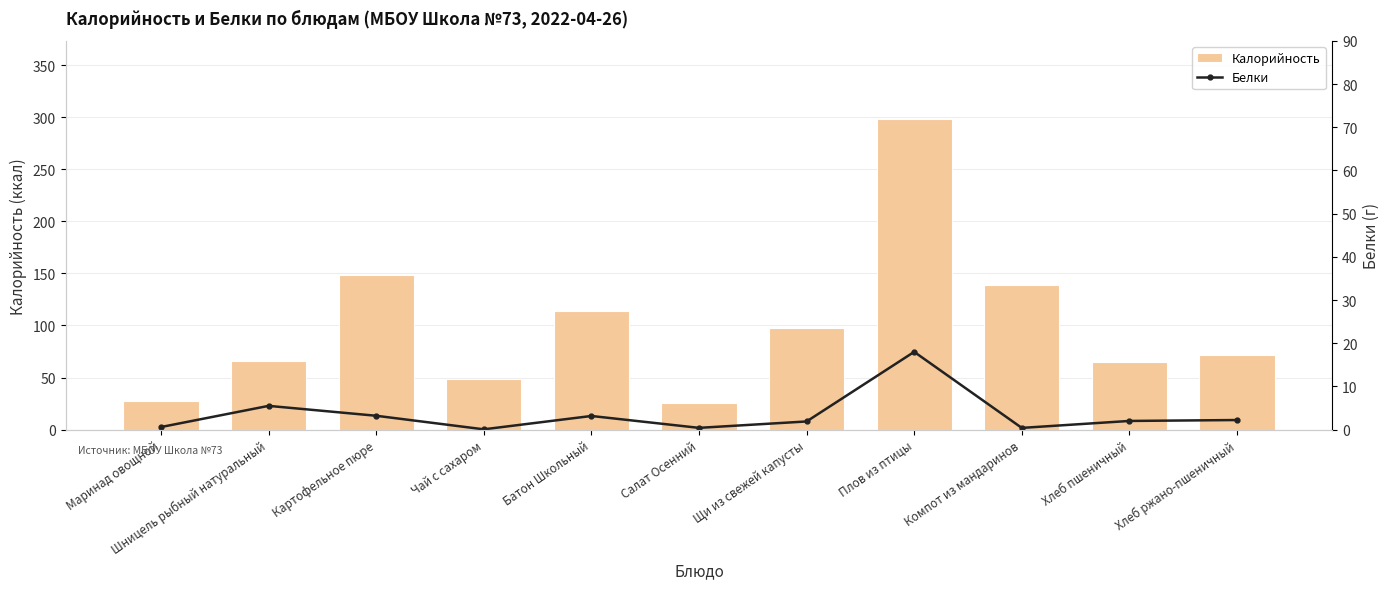

Which category has the lowest value across all series?

Чай с сахаром